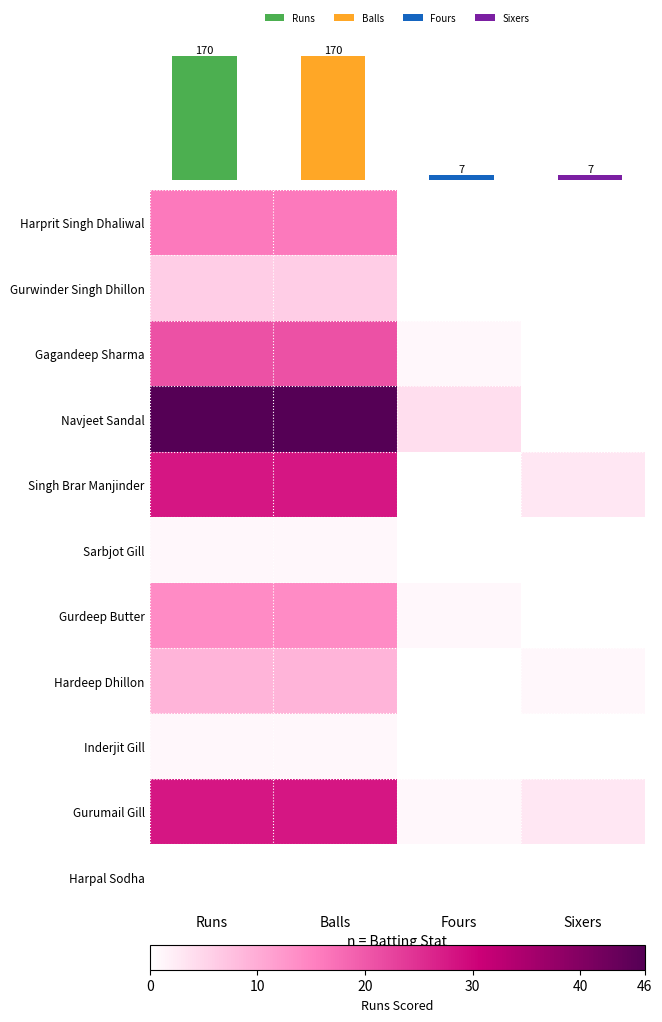

At which label is Harpal Sodha closest to 0?

Runs